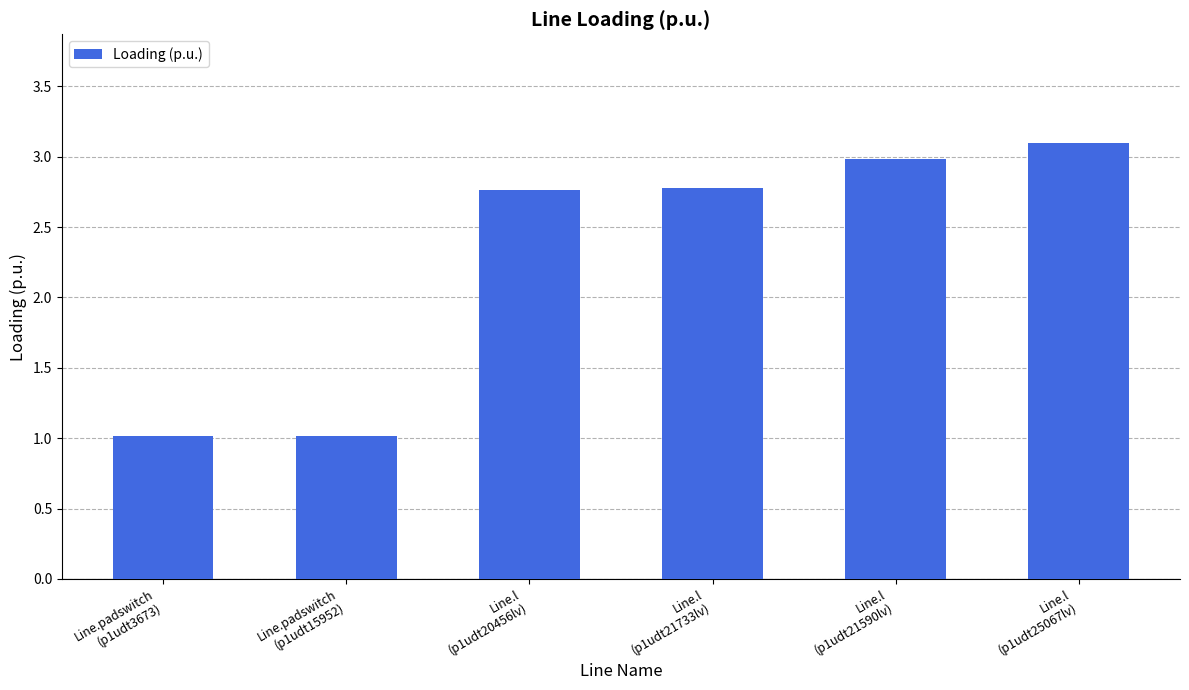

How many data points does each series have?

6